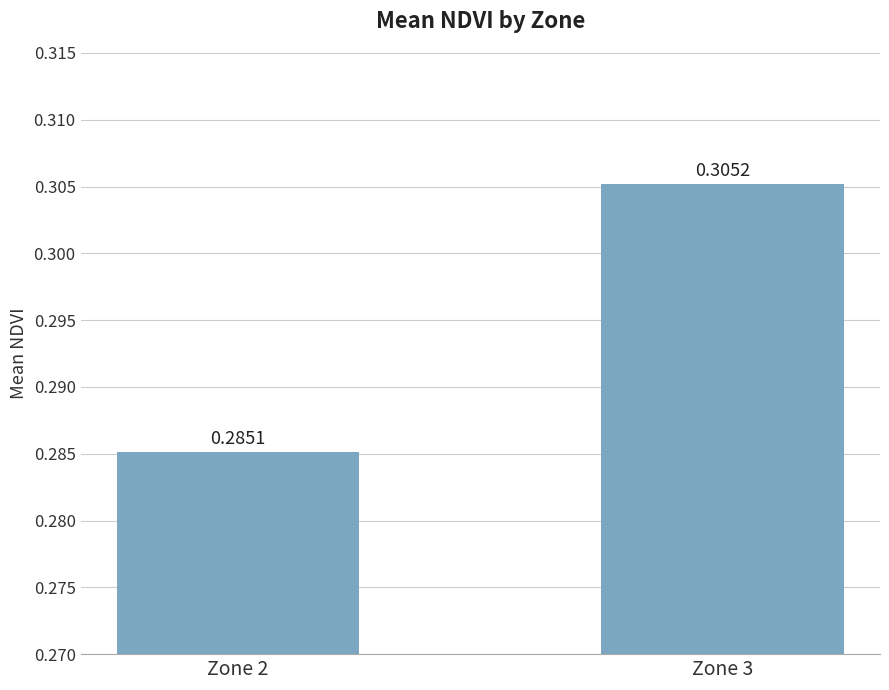

Does the chart contain stacked bars?

No